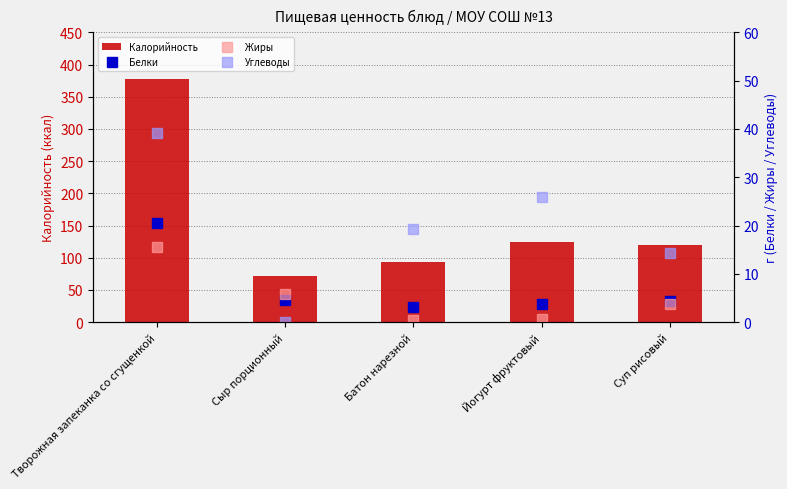

At Сыр порционный, list the series in order from smallest to largest.

Углеводы, Белки, Жиры, Калорийность